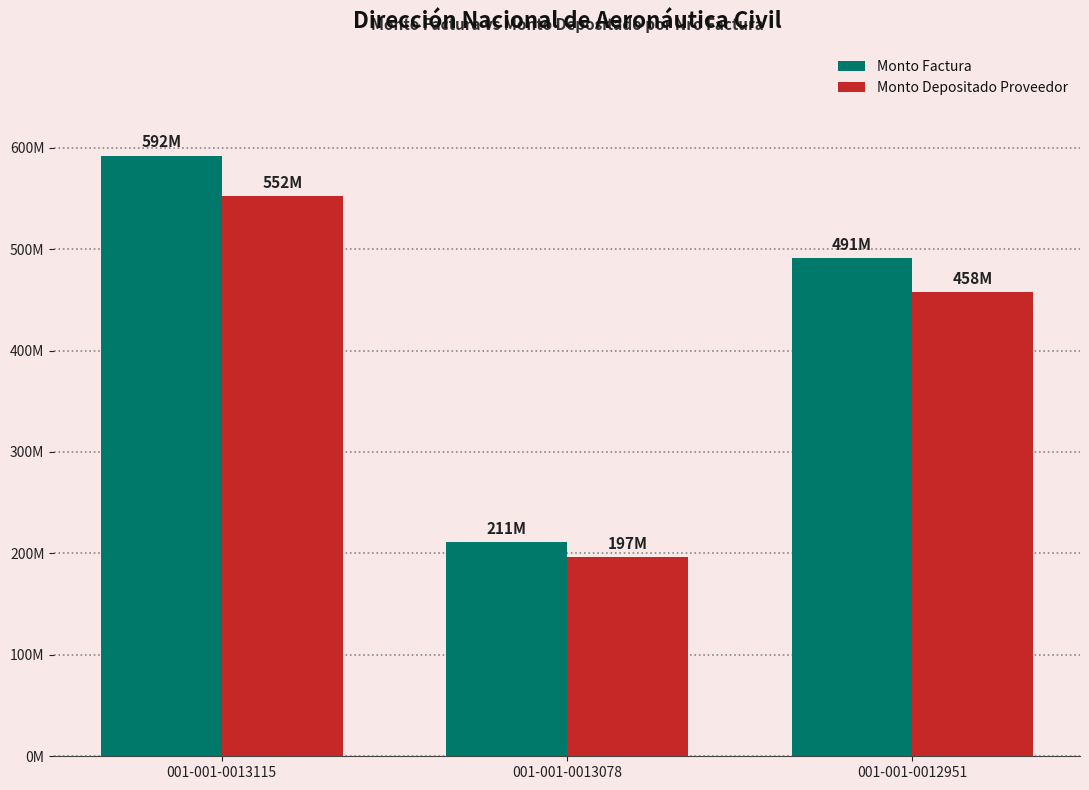

At 001-001-0013078, list the series in order from smallest to largest.

Monto Depositado Proveedor, Monto Factura